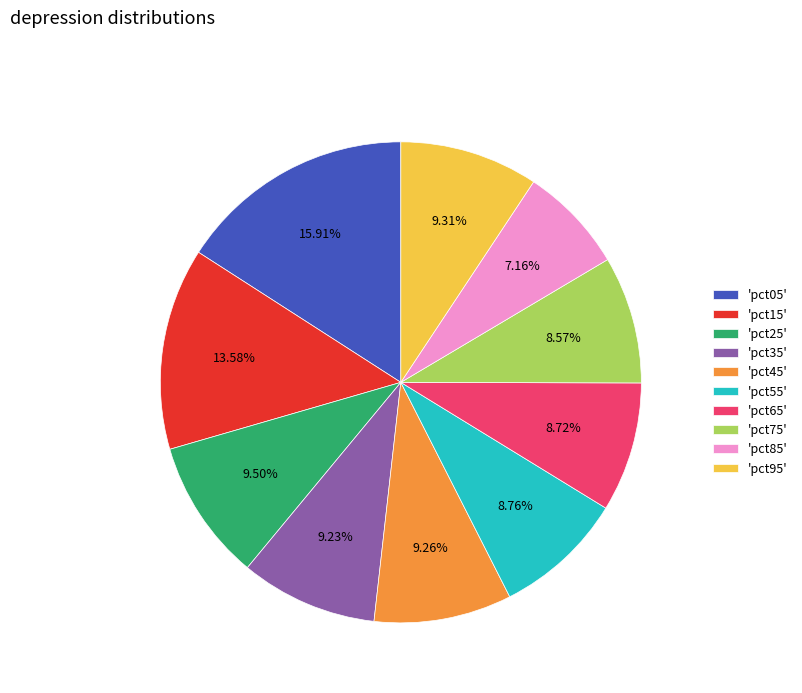

To the nearest percent, what is the average slice percentage?

10%